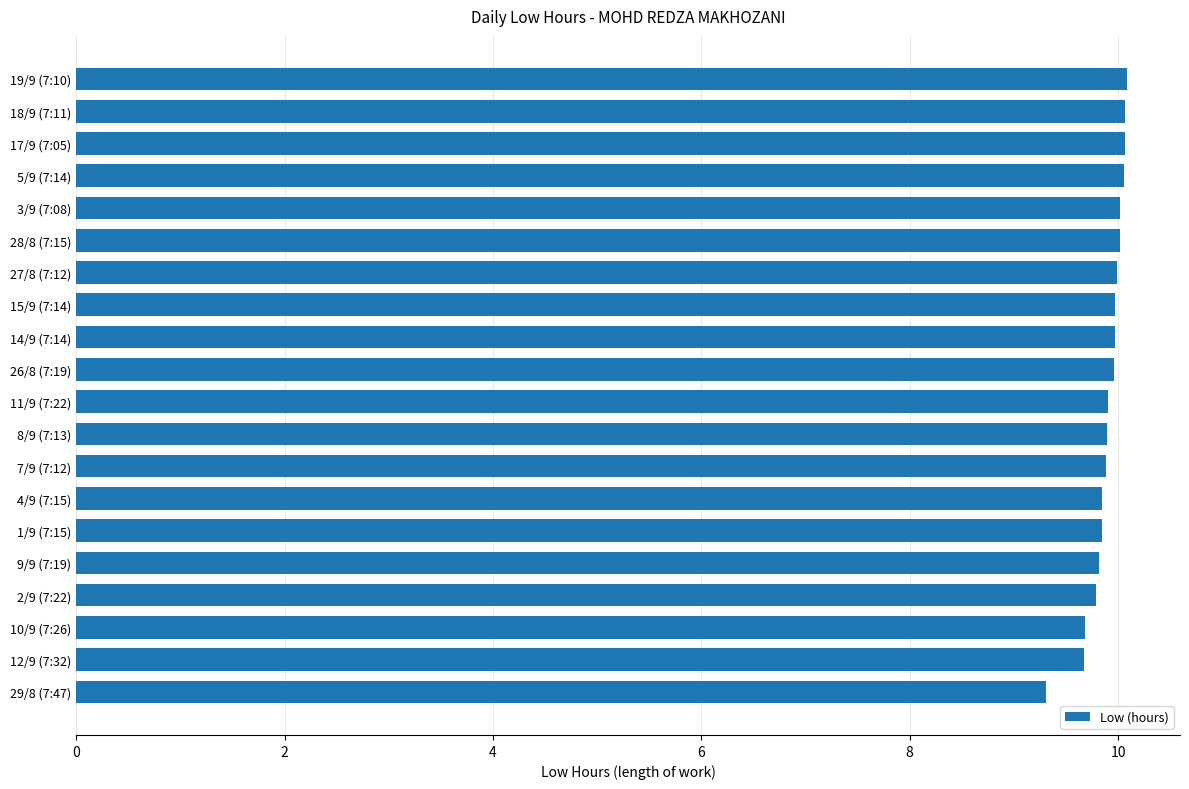

What is the difference between the maximum and minimum values?

0.8